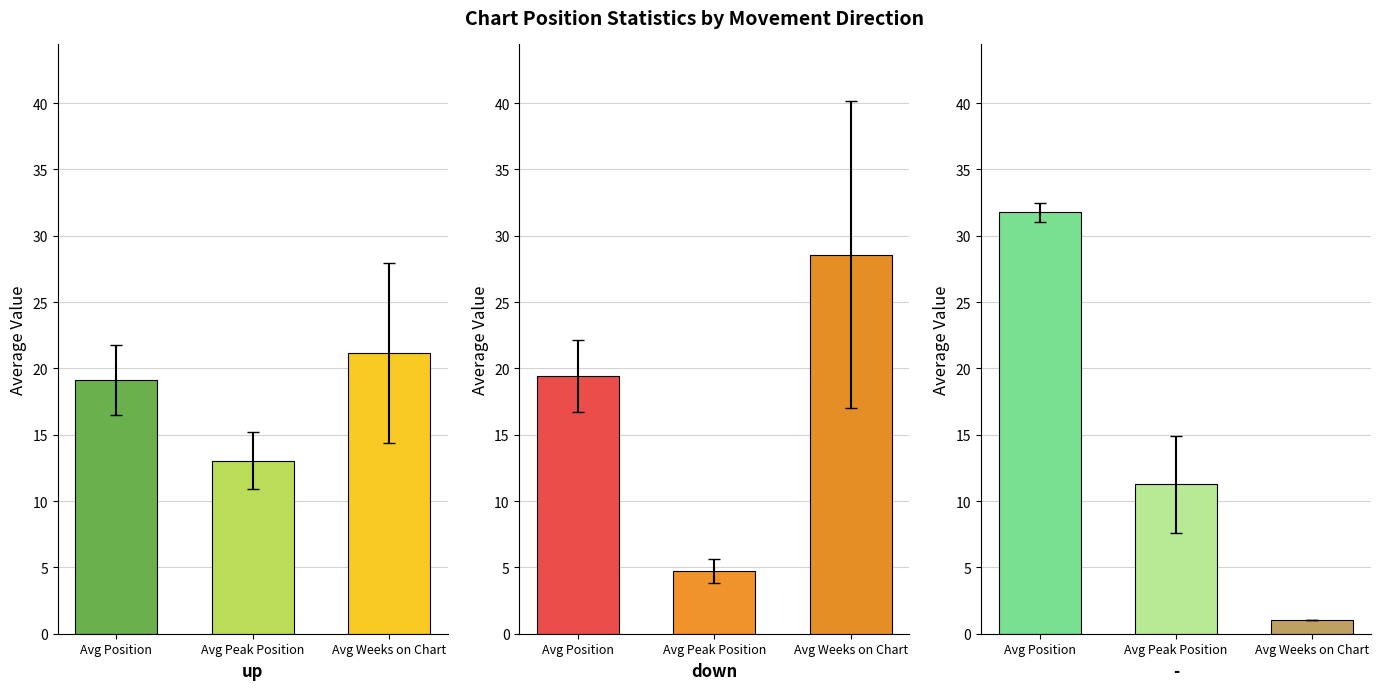

True or false: up has a value of 10.9 at Avg Position.

False